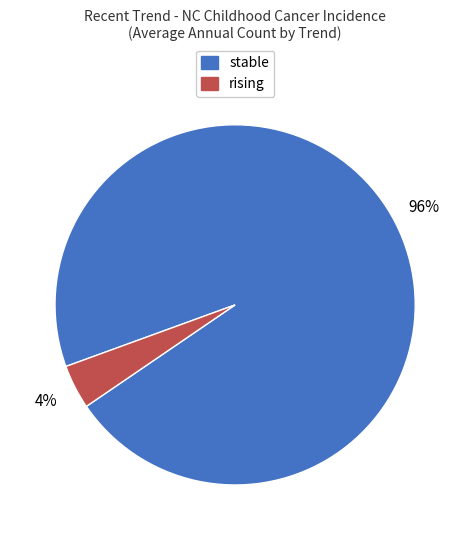

Is there any slice that represents more than half of the pie?

Yes